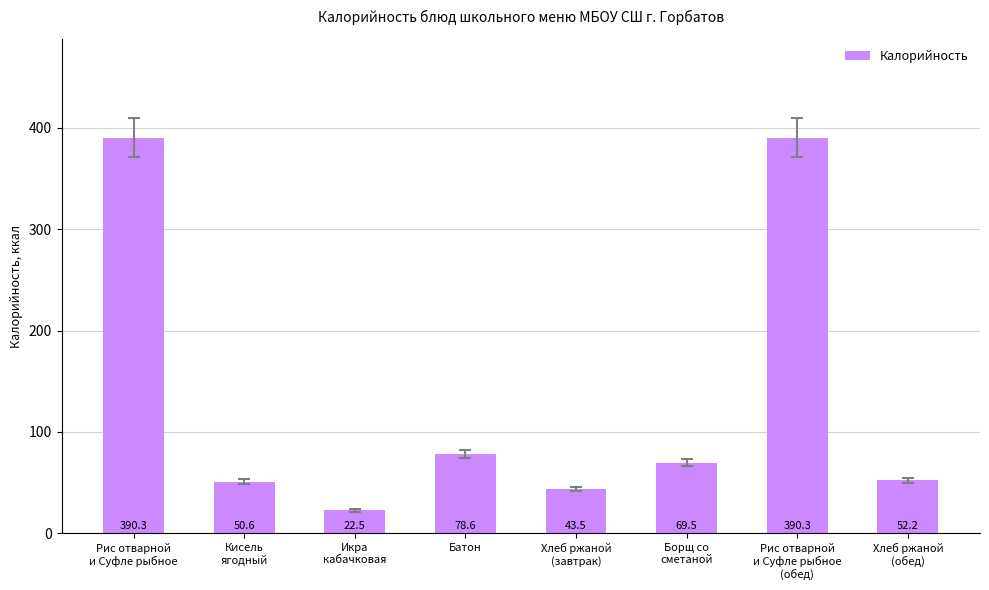

Does the chart contain any negative values?

No